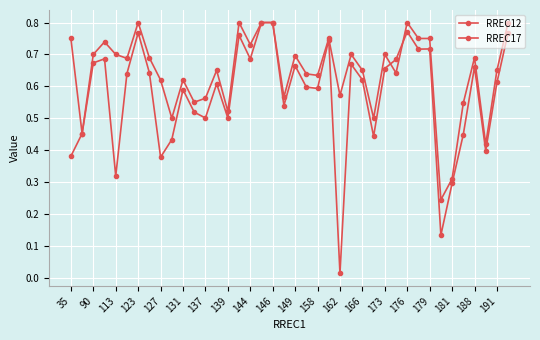

How many distinct data groups are displayed?

2